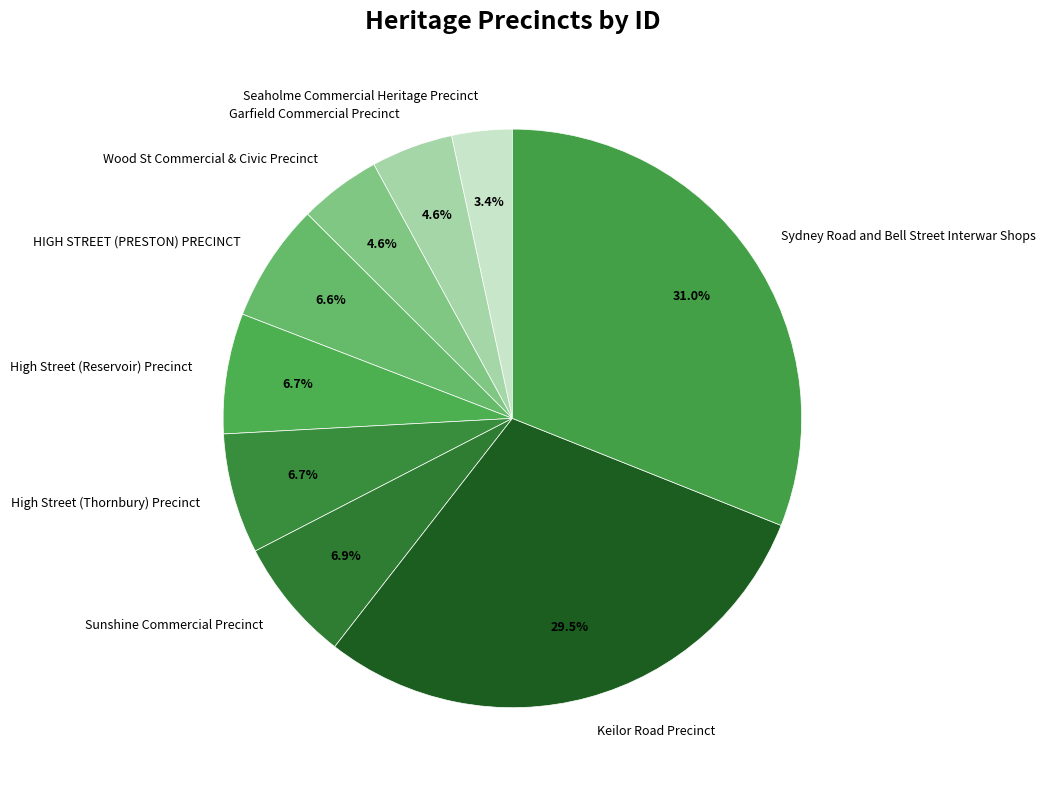

Count the number of slices in the pie.

9